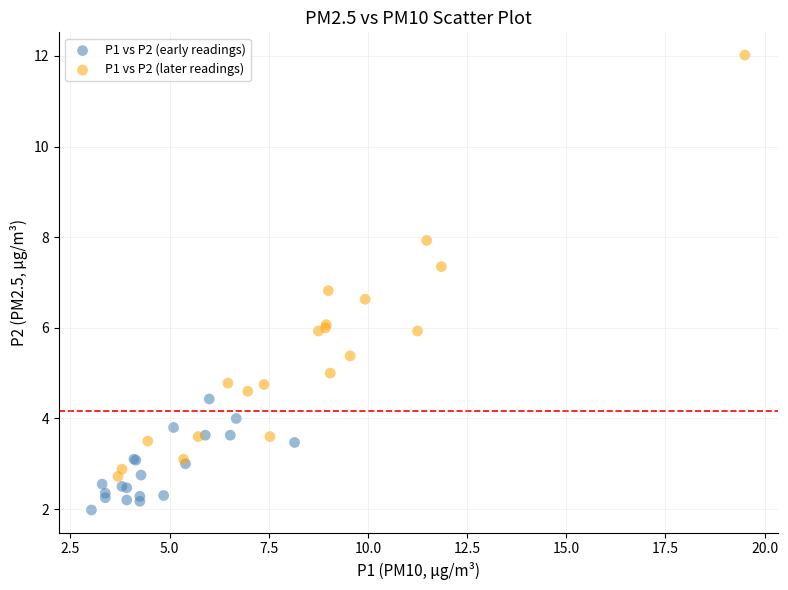

Which series has the largest Y range (max minus min)?

P1 vs P2 (later readings)